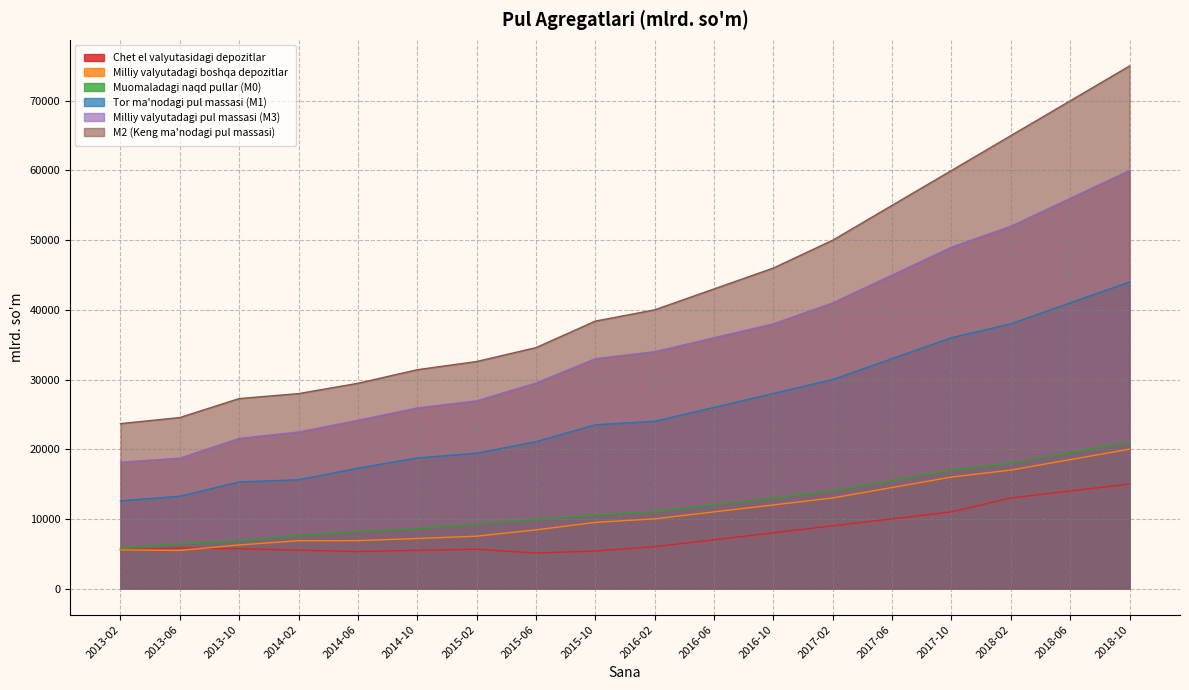

What is the lowest value of the M2 (Keng ma'nodagi pul massasi) series?

23668.6